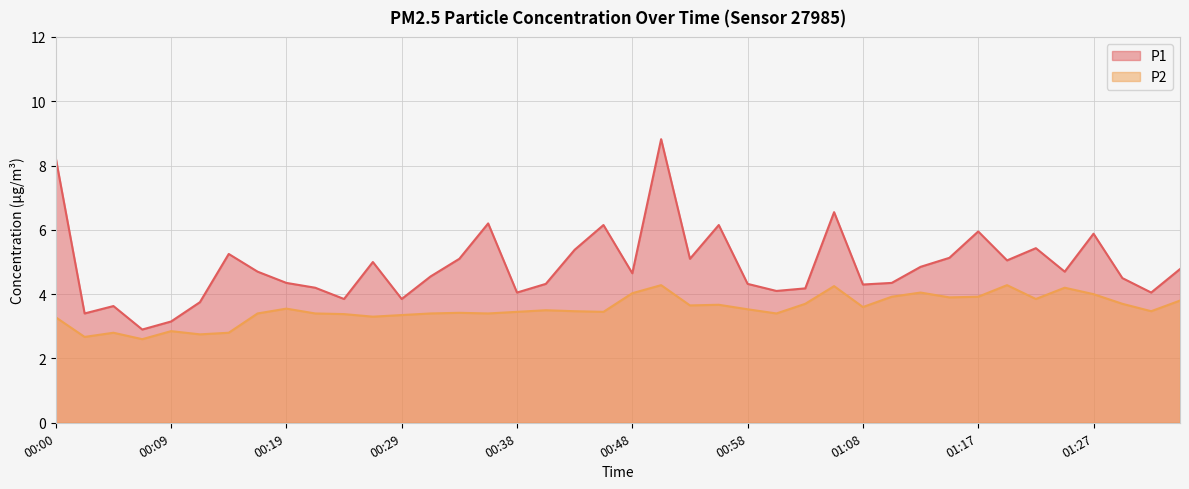

Which series has the largest total across all categories?

P1